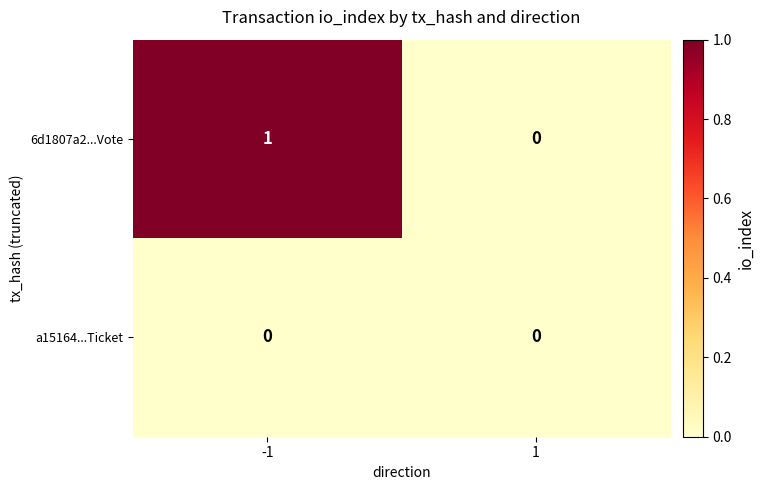

What is the total value across all series at -1?

1